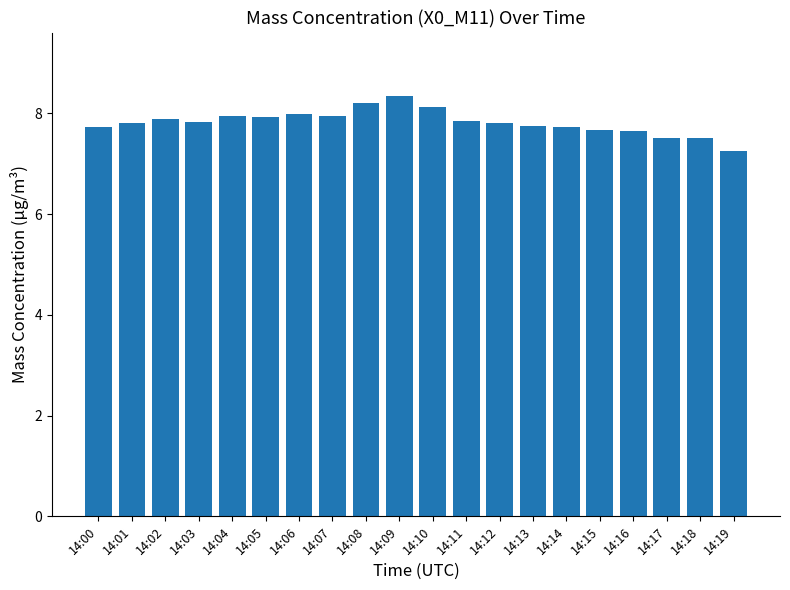

What is the average value?

7.8